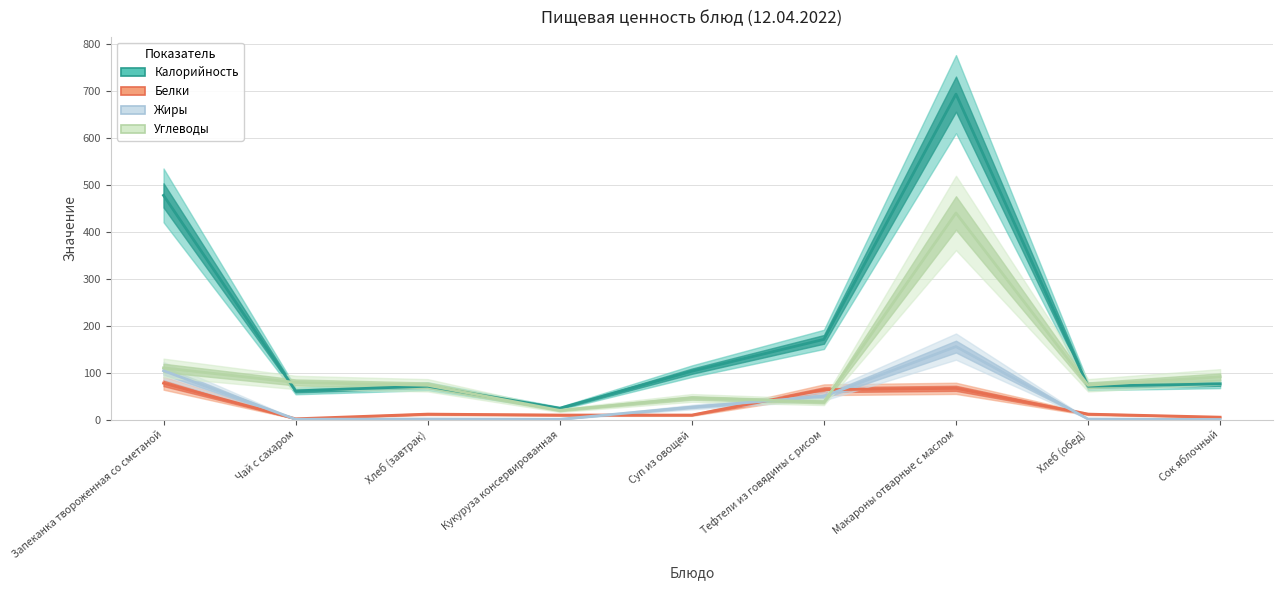

What is the sum of all Жиры values?

338.5